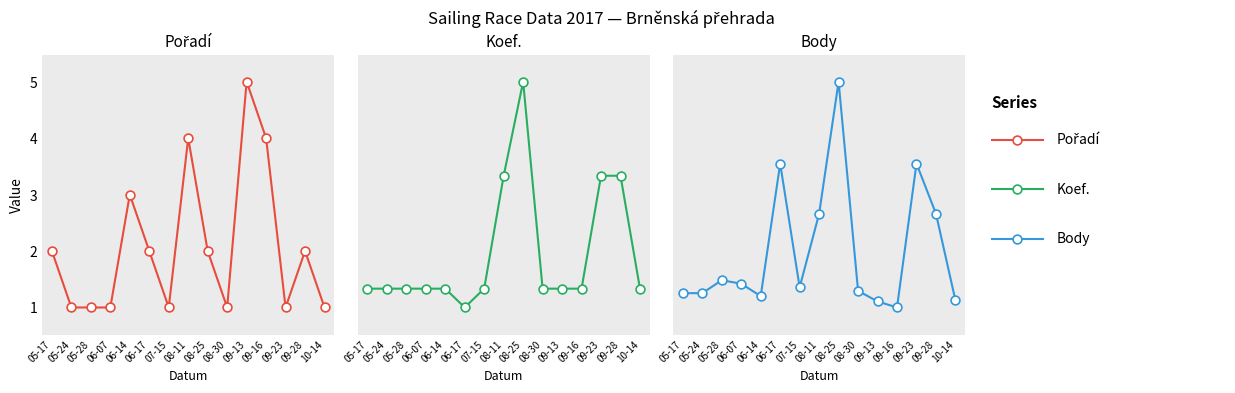

Which series contains the lowest Y value?

Koef.